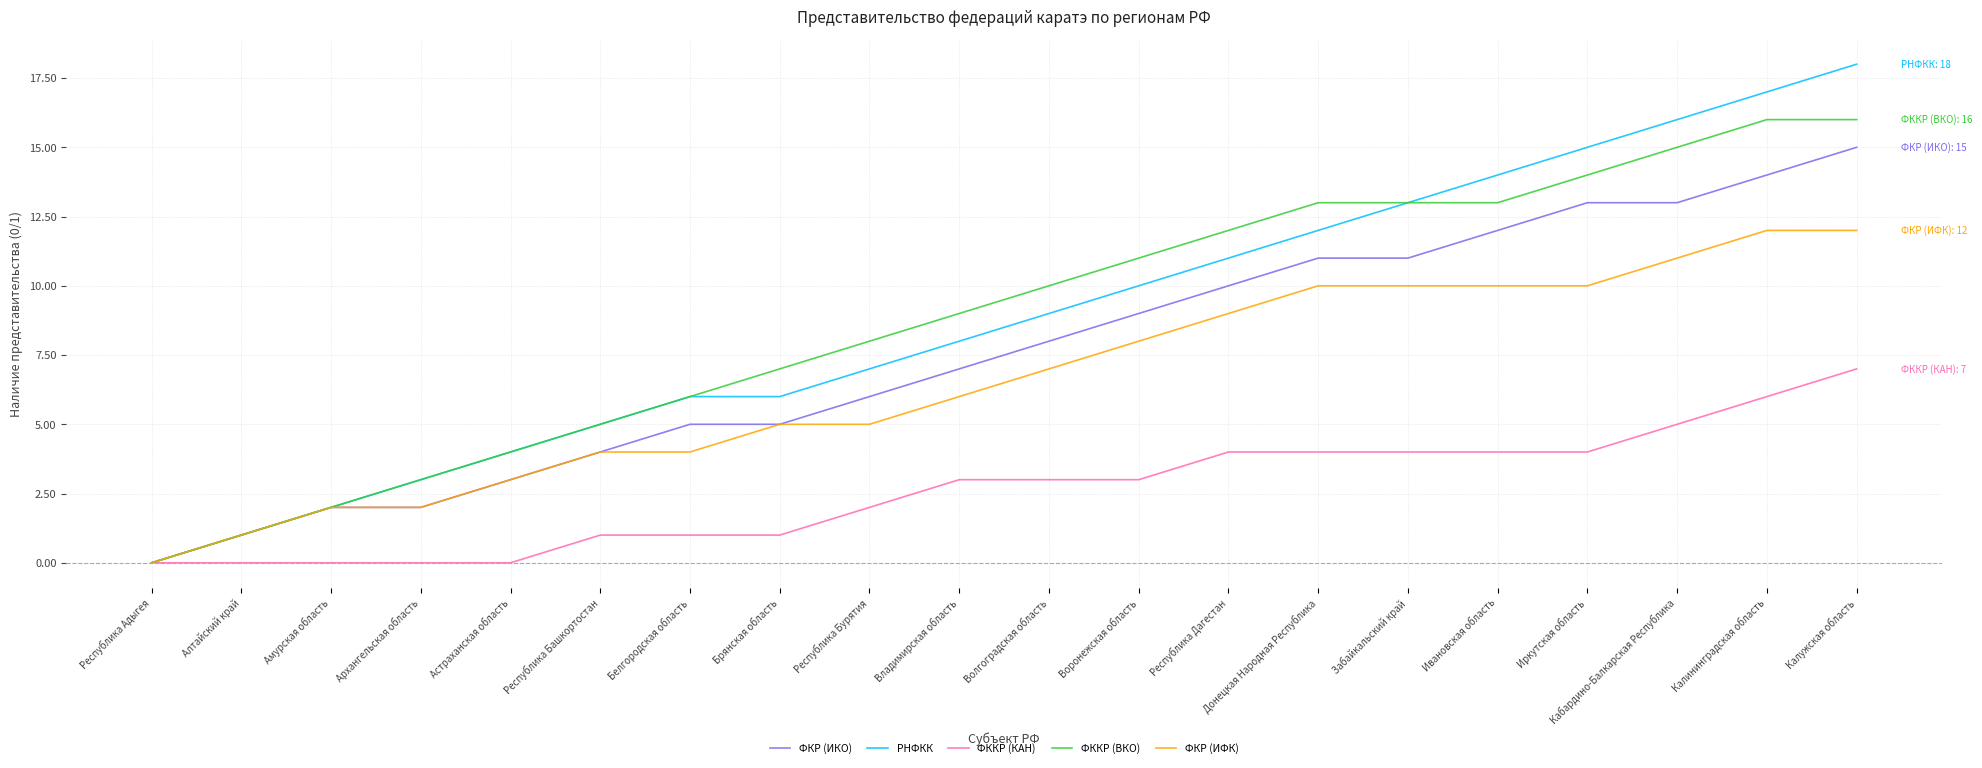

The value of РНФКК at Республика Бурятия is 12. True or false?

False